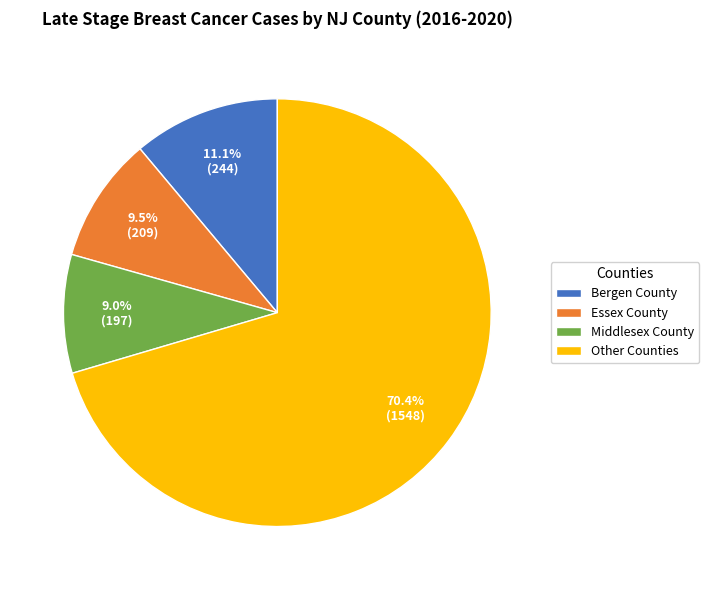

Is there a majority slice in this chart?

Yes